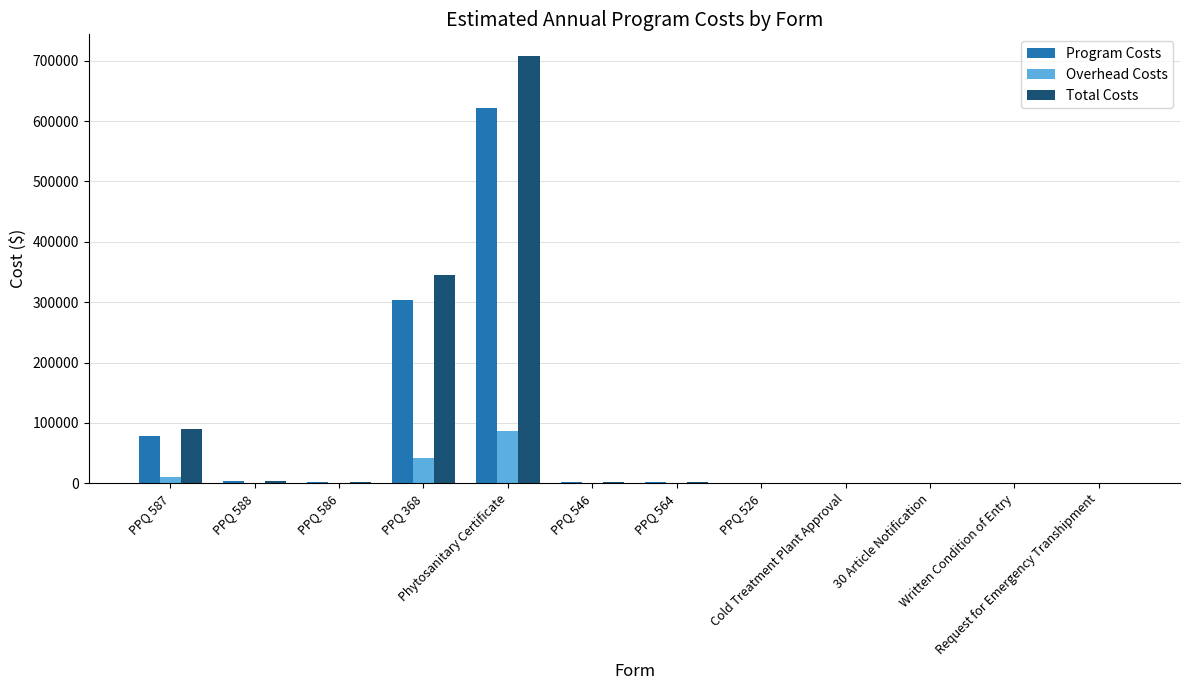

Is the value of Program Costs at Phytosanitary Certificate greater than the value of Total Costs at PPQ 564?

Yes